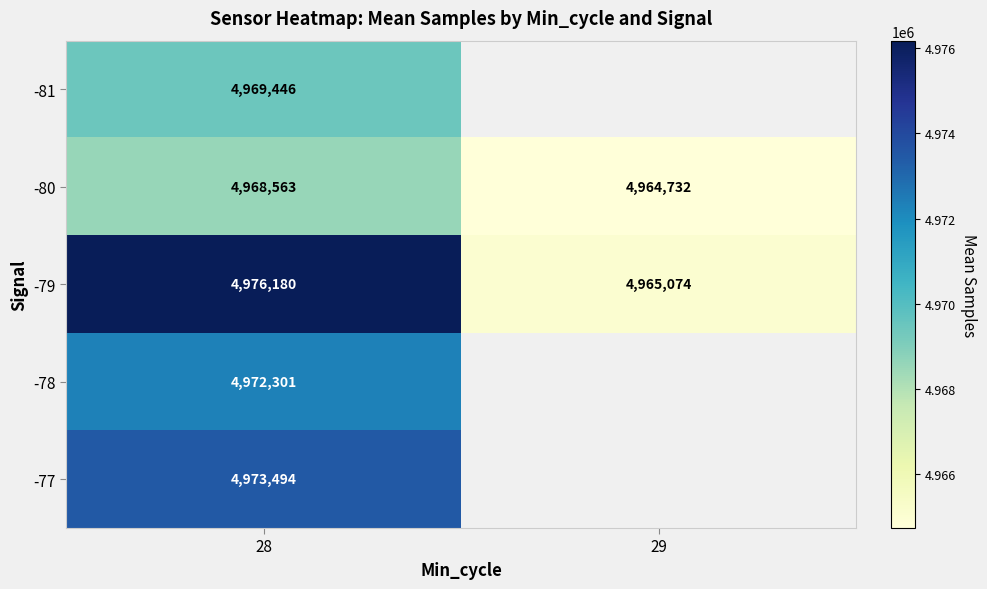

What is the difference between the highest and lowest values at 28?

7617